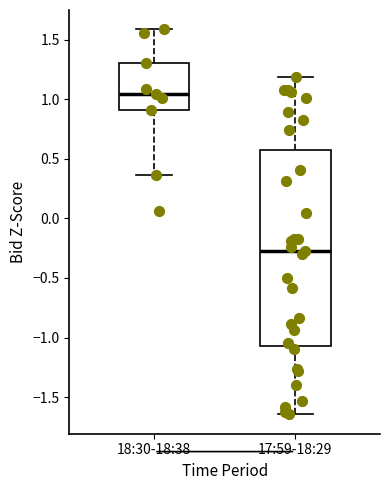

Where is the upper edge of the box for 17:59-18:29 on the y-axis? The values are not printed on the chart, so give them approximately, as read against the axis.

0.60